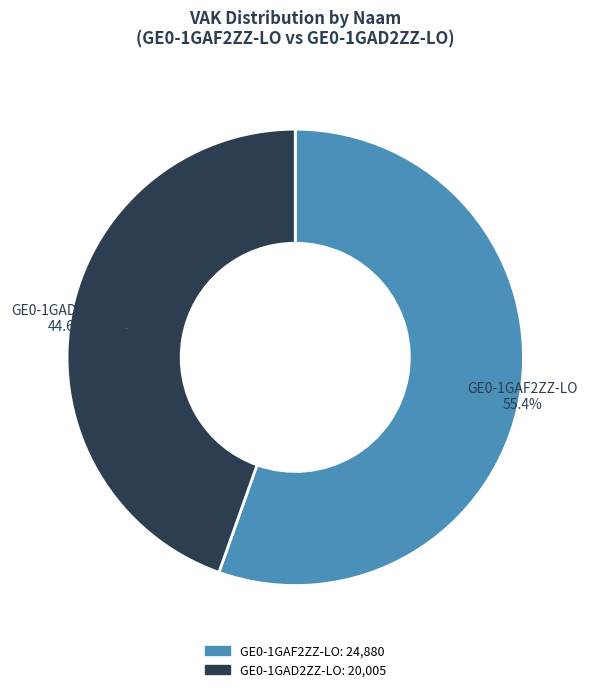

Is there a majority slice in this chart?

Yes